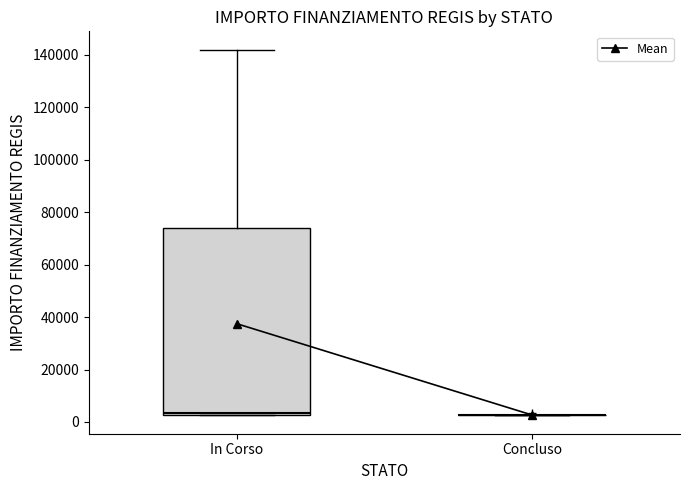

Reading left to right, read every box against the y-axis: the position of its median line, the range the box covers, and the ends of its whiskers. The values are not printed on the chart, so give them approximately, as read against the axis.

In Corso: median 4000, box 2000 to 74000, whiskers 2000 to 142000
Concluso: box collapsed to a line at 2000, whiskers 2000 to 2000